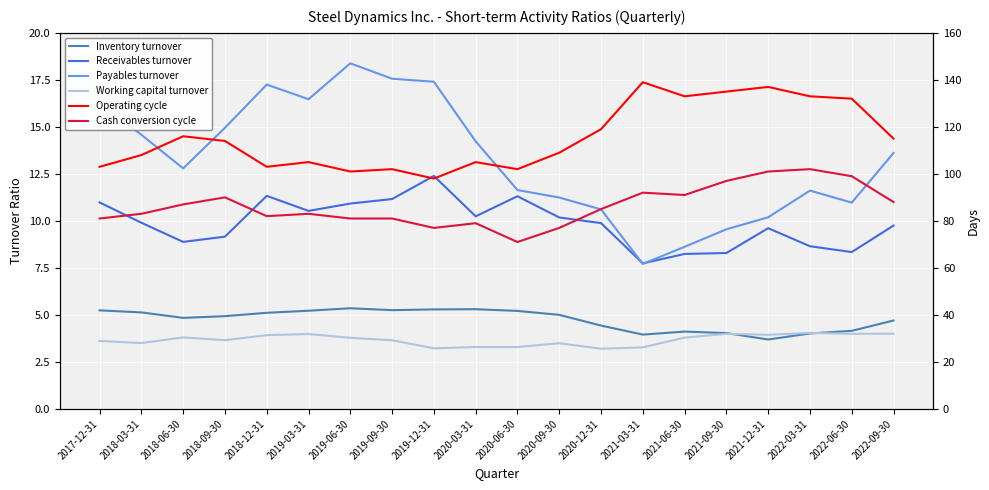

What is the sum of the Working capital turnover values at 2022-03-31 and 2021-12-31?

8.0